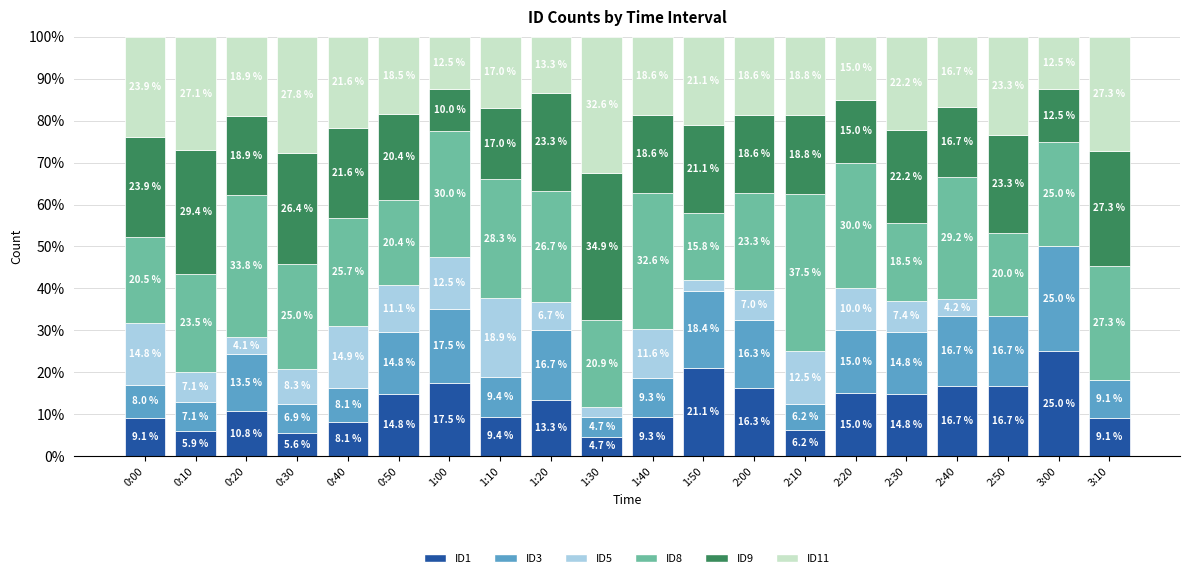

Which category has the highest value in the ID1 series?

3:00